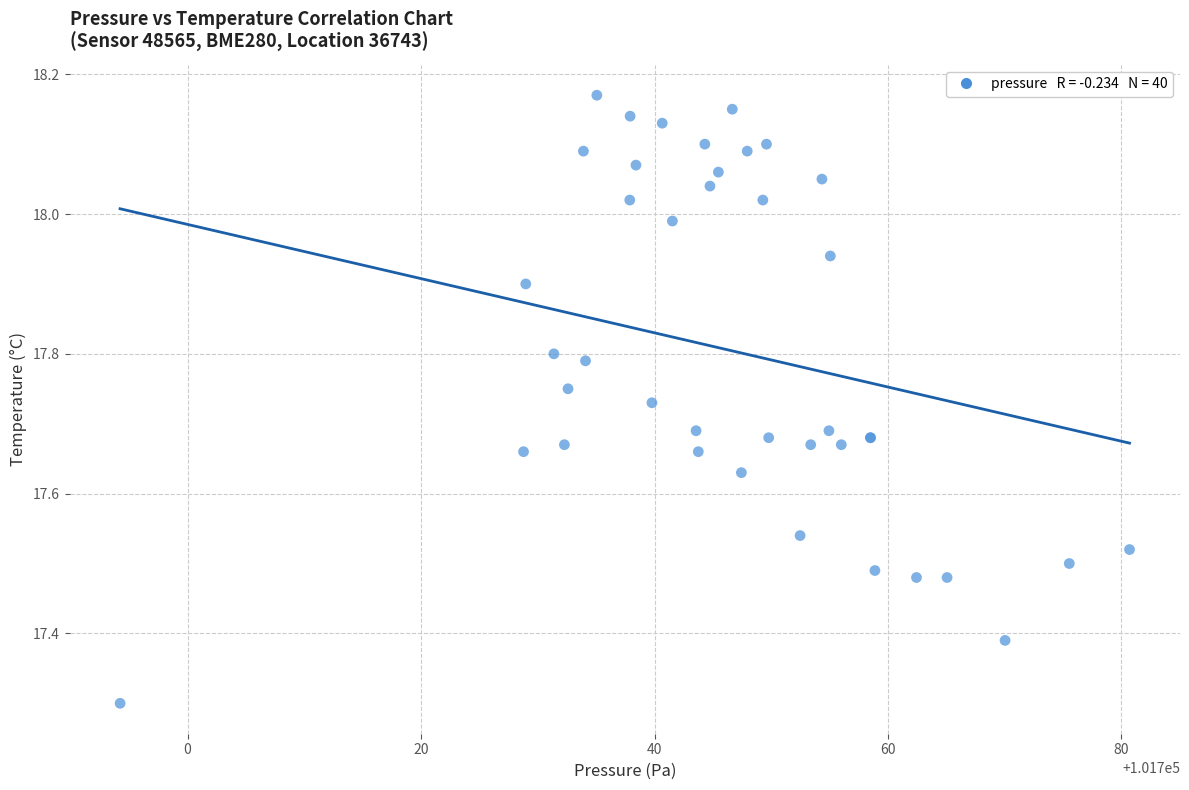

What Y value in the scatter plot is closest to 17?

17.3